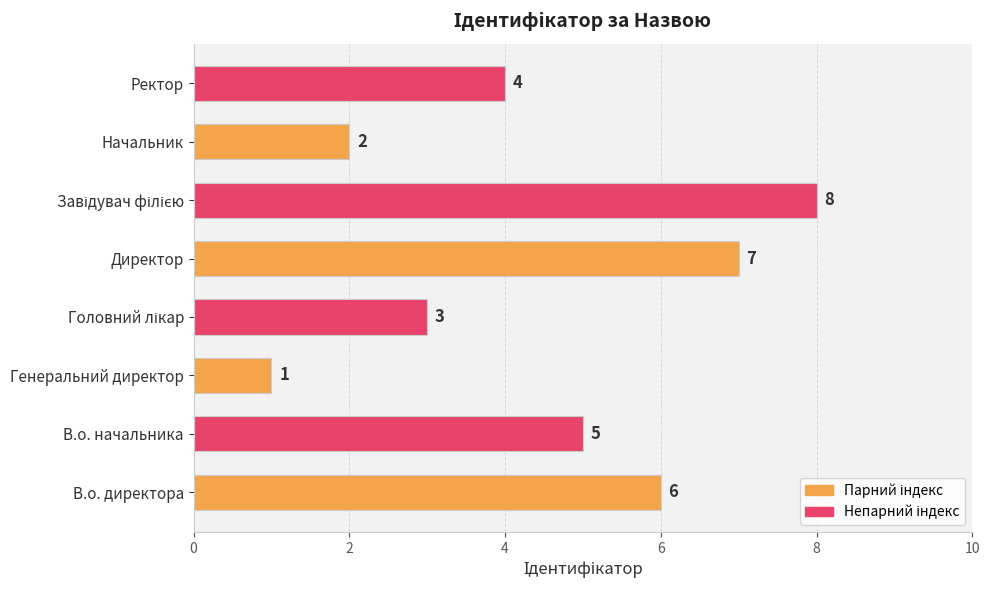

What is the sum of the values at Начальник and Генеральний директор?

3